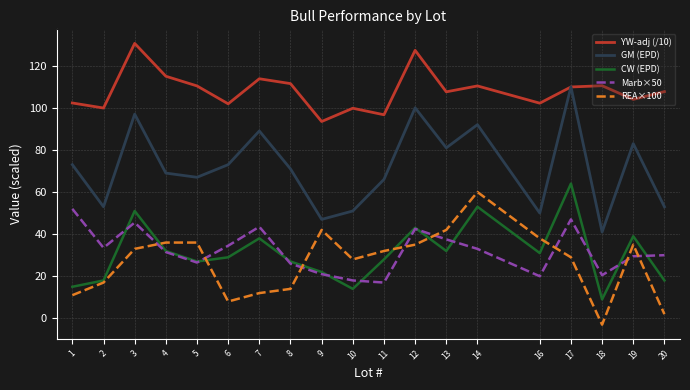

What is the difference between the GM (EPD) values at 12 and 5?

33.0